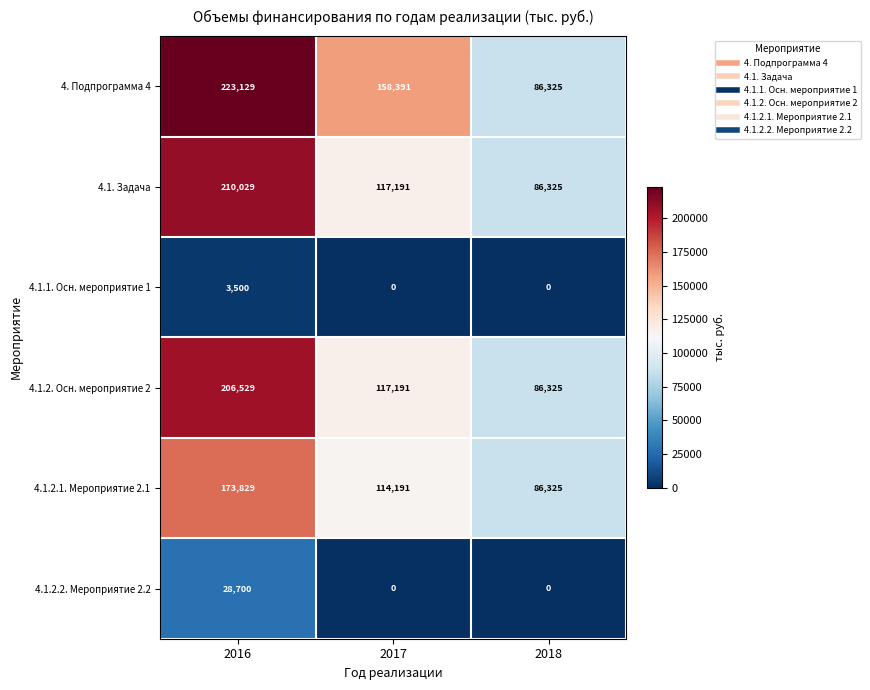

What is the spread (max minus min) of values at 2016?

219629